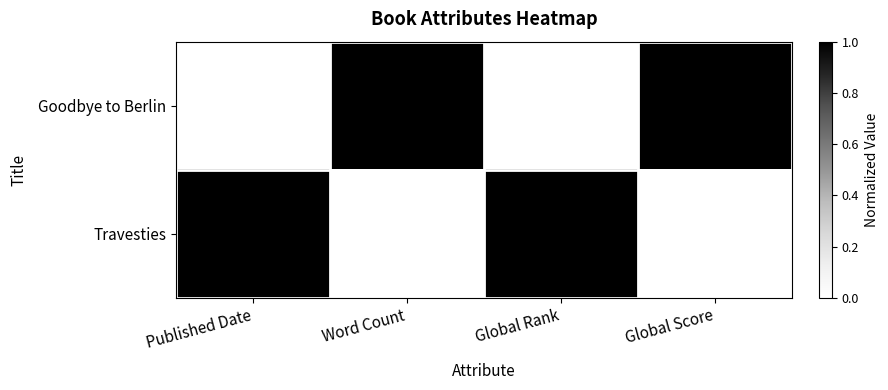

The Travesties series shows 246 at Global Score. True or false?

False